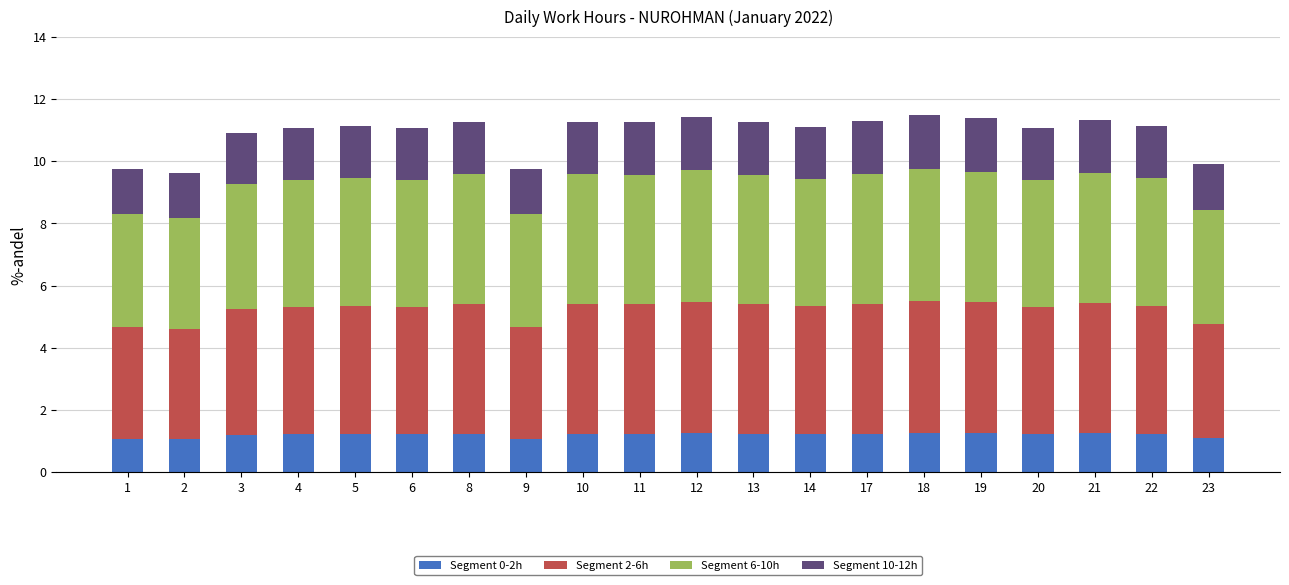

How many bars are there in total?

20